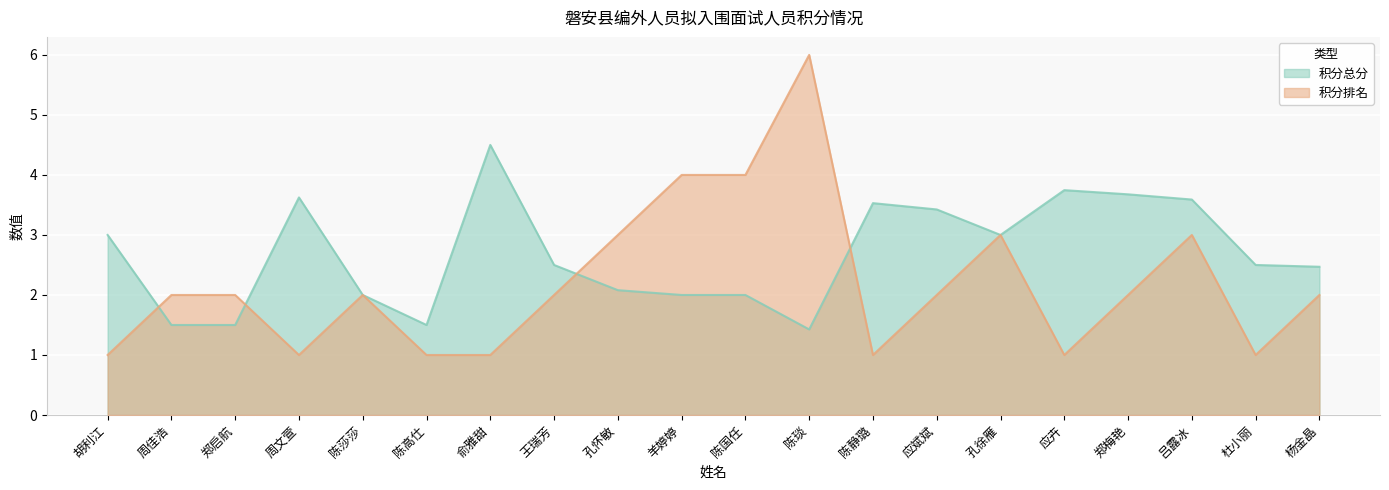

List the labels in order of 积分总分 value, largest first.

俞雅甜, 应卉, 郑梅艳, 周文萱, 吕露冰, 陈静璐, 应斌斌, 胡利江, 孔徐雁, 王瑞芳, 杜小丽, 杨金晶, 孔怀敏, 陈莎莎, 羊婷婷, 陈国任, 周佳浩, 郑启航, 陈高仕, 陈琰